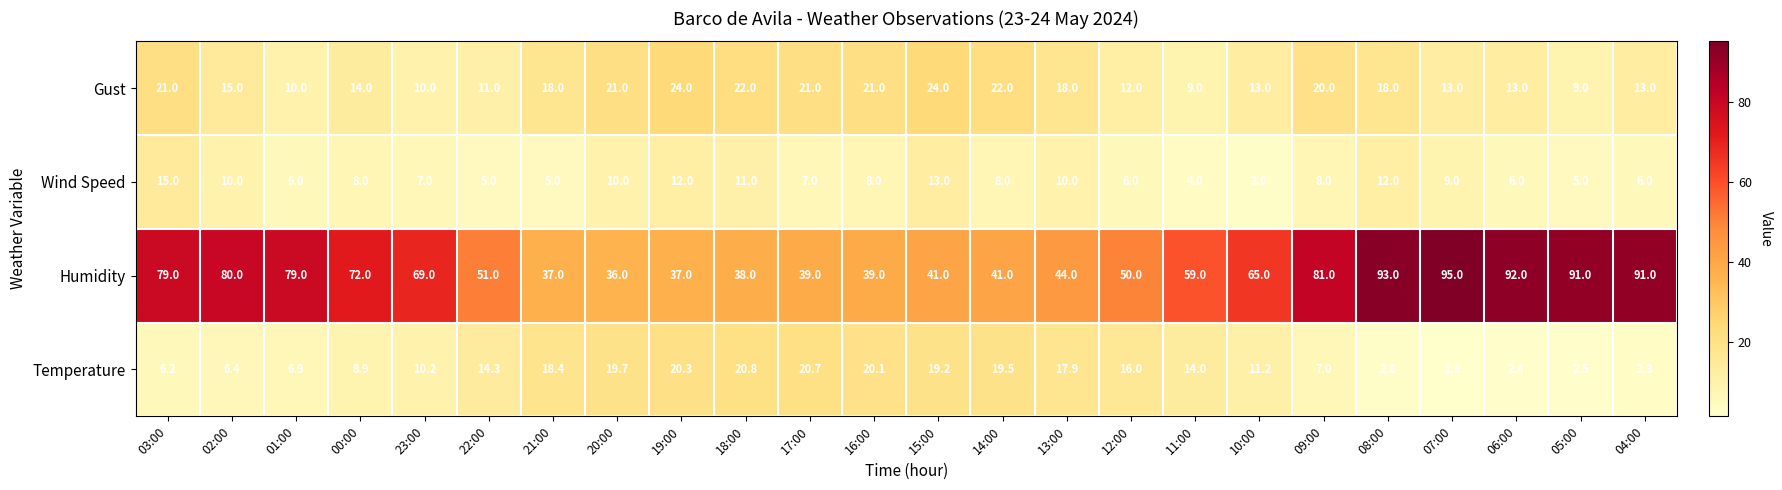

The Gust series shows 20.0 at 09:00. True or false?

True